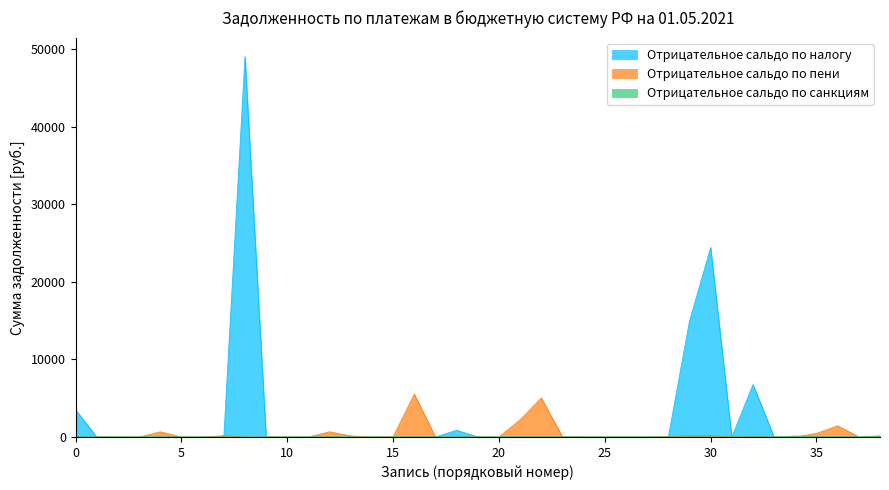

Is it true that Отрицательное сальдо по пени equals 3092.0 at 38?

False